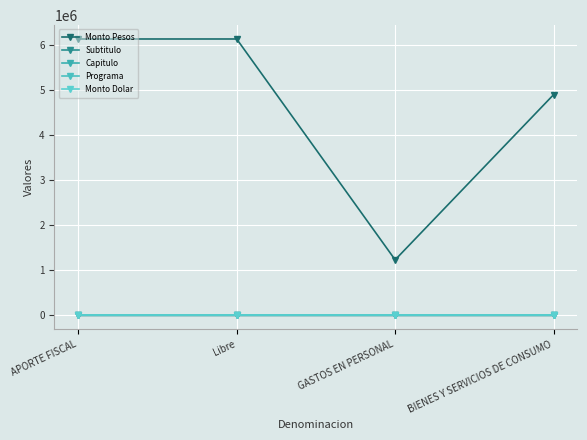

How many lines are shown in the chart?

5